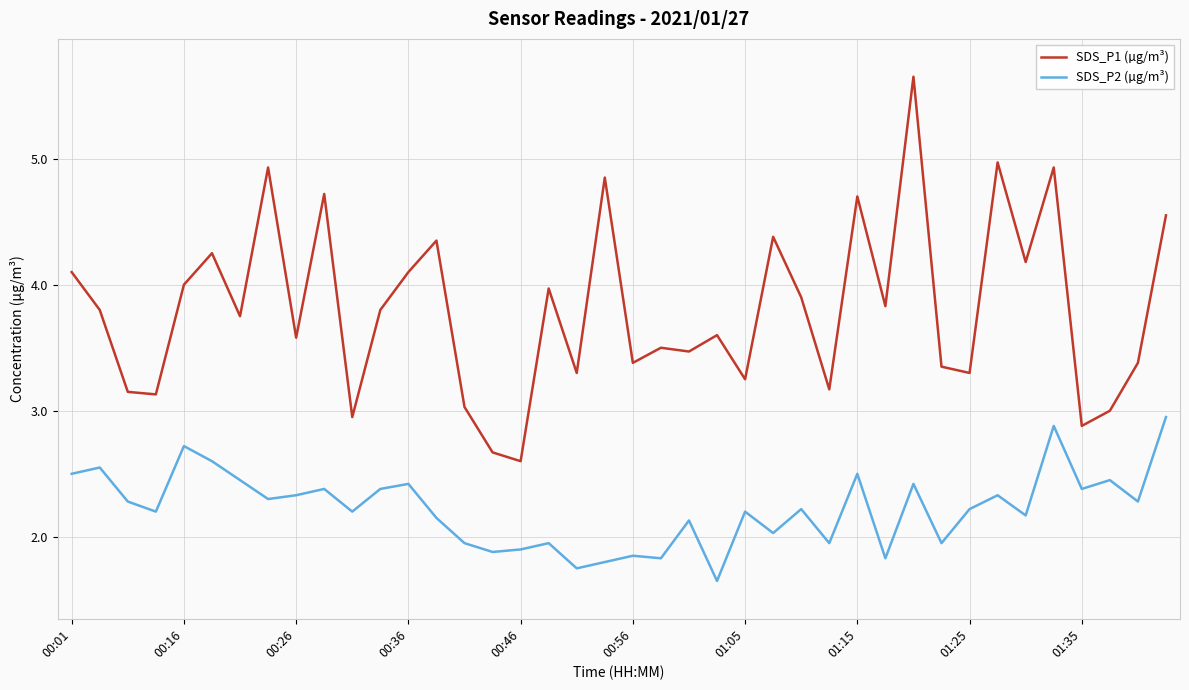

Which series has the largest range (max minus min)?

SDS_P1 (µg/m³)